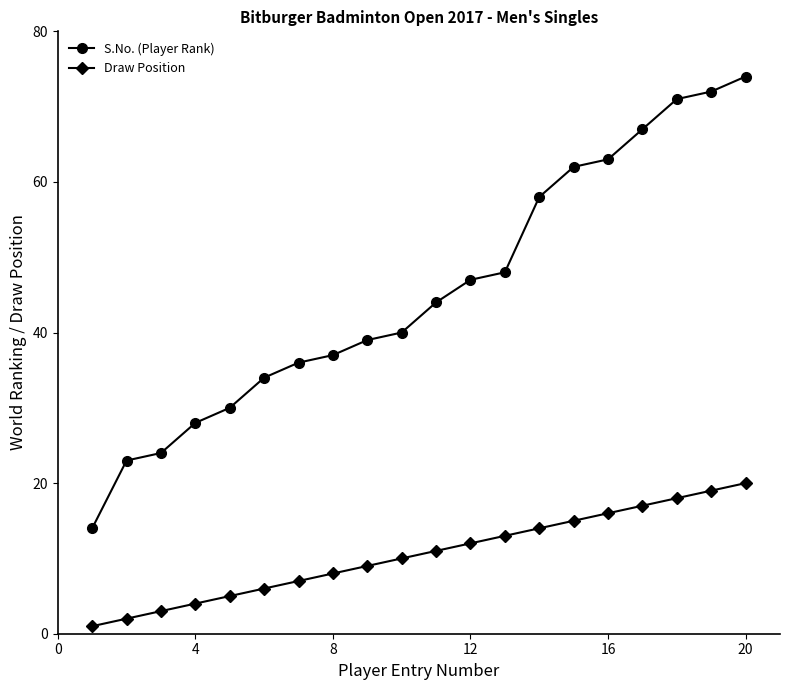

True or false: S.No. (Player Rank) and Draw Position intersect in this chart.

False